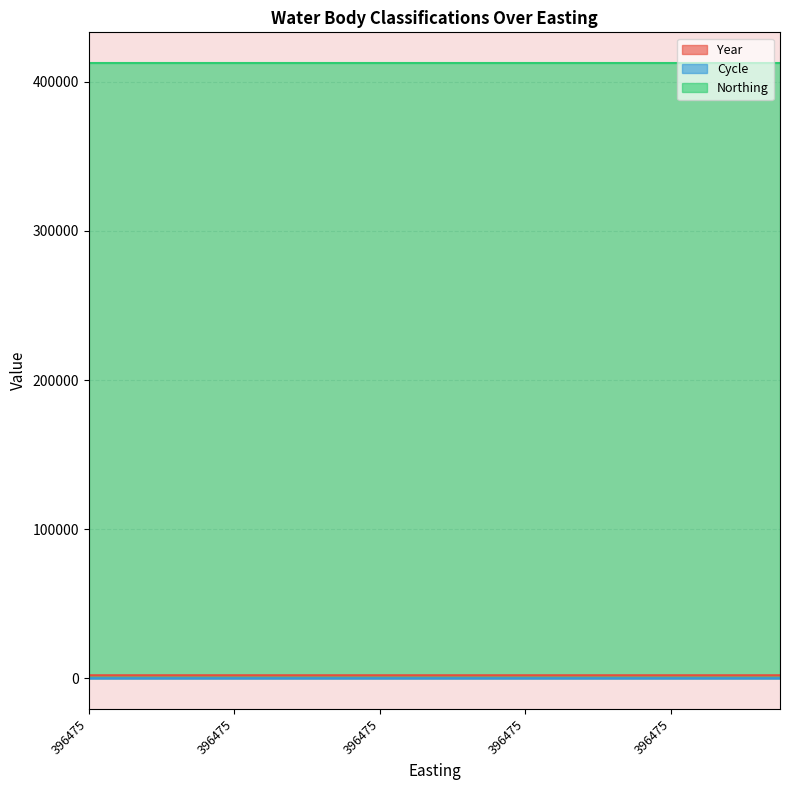

Does the chart have visible grid lines?

Yes